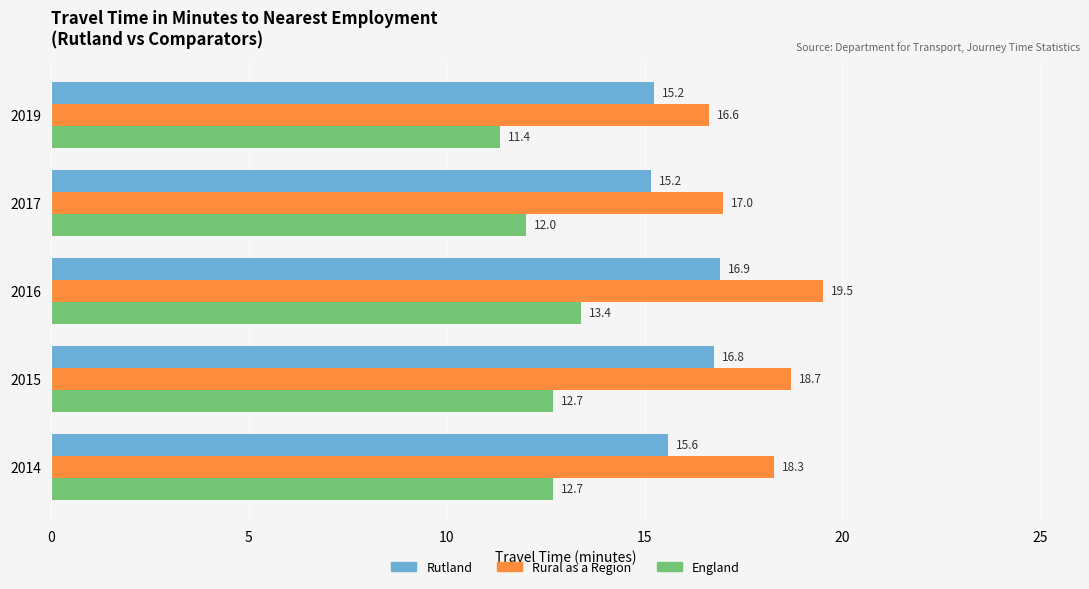

Rank the series at 2019 from highest to lowest value.

Rural as a Region, Rutland, England